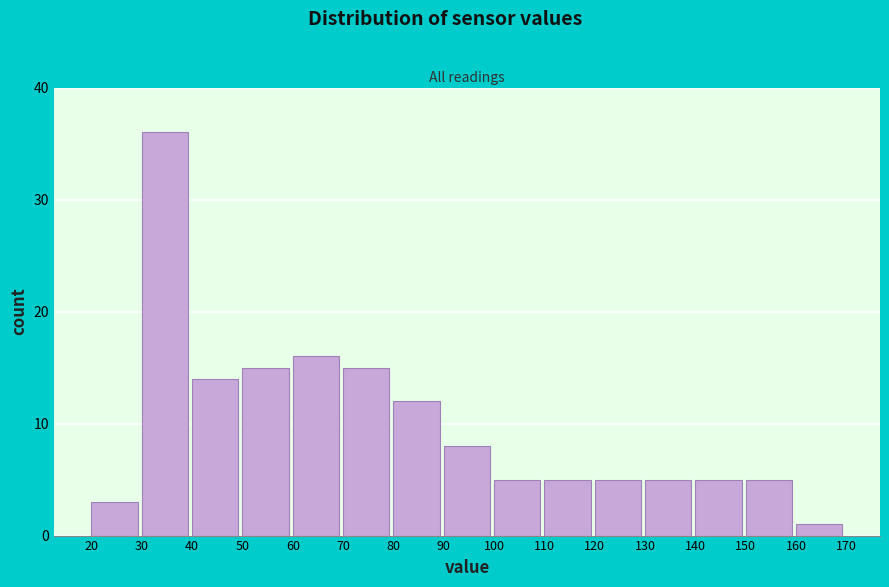

Which range on the x-axis has the tallest bar?

30 to 40